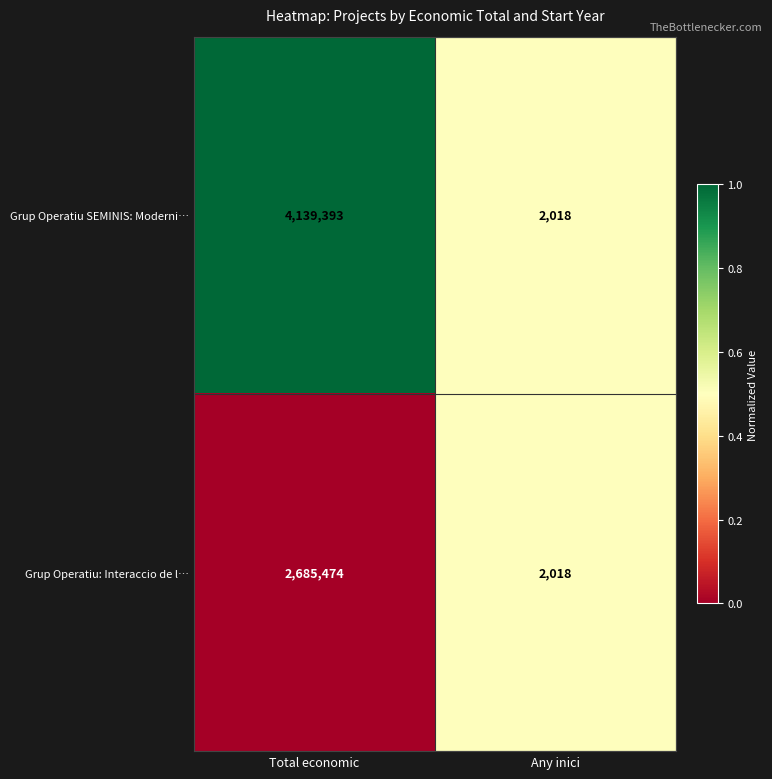

Reading left to right, list all the values displayed in this chart.

Grup Operatiu SEMINIS: Moderni…: 4139393	2018
Grup Operatiu: Interaccio de l…: 2685474	2018